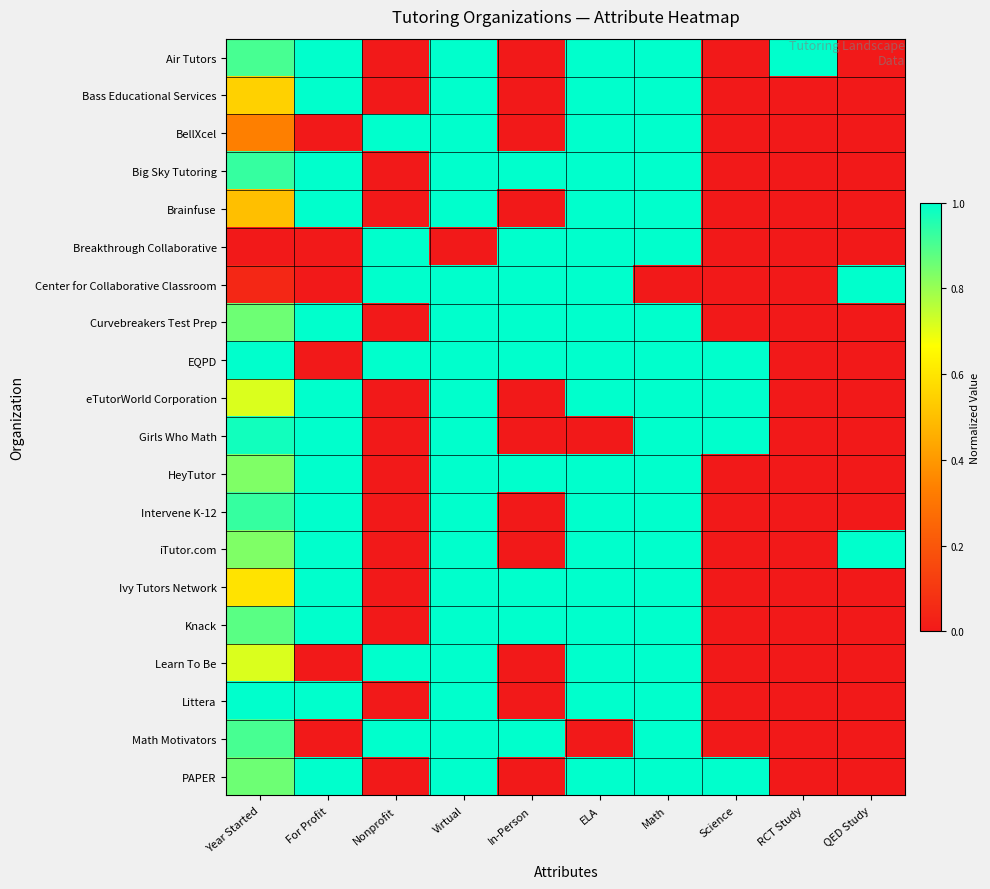

Rank the series at Virtual from lowest to highest value.

Breakthrough Collaborative, Air Tutors, Bass Educational Services, BellXcel, Big Sky Tutoring, Brainfuse, Center for Collaborative Classroom, Curvebreakers Test Prep, EQPD, eTutorWorld Corporation, Girls Who Math, HeyTutor, Intervene K-12, iTutor.com, Ivy Tutors Network, Knack, Learn To Be, Littera, Math Motivators, PAPER